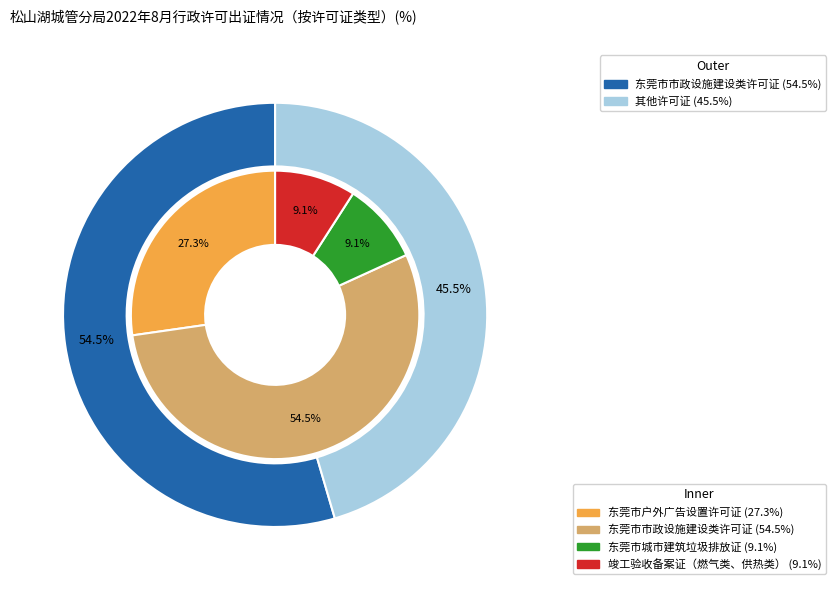

Is it true that 东莞市市政设施建设类许可证 is 63% of the pie?

False